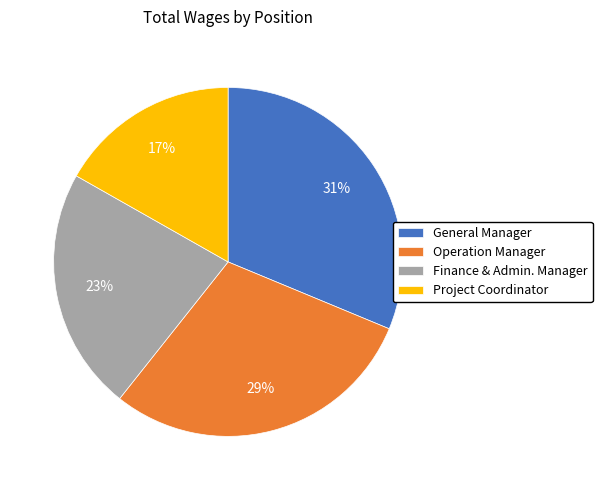

Which slice is the largest?

General Manager